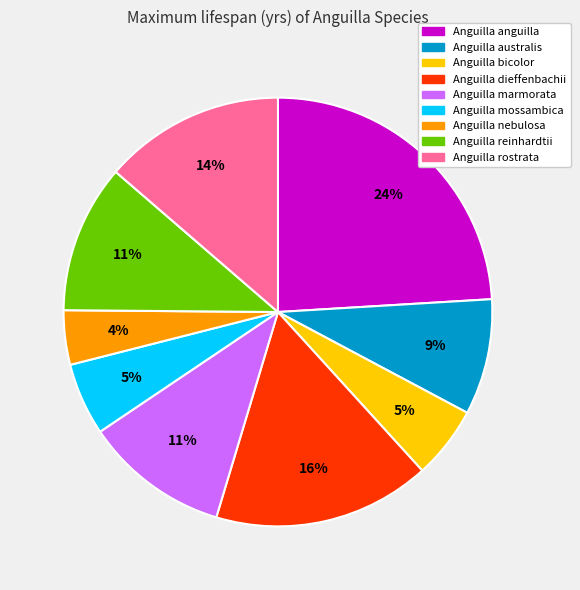

To the nearest percent, what portion does Anguilla anguilla represent?

24%